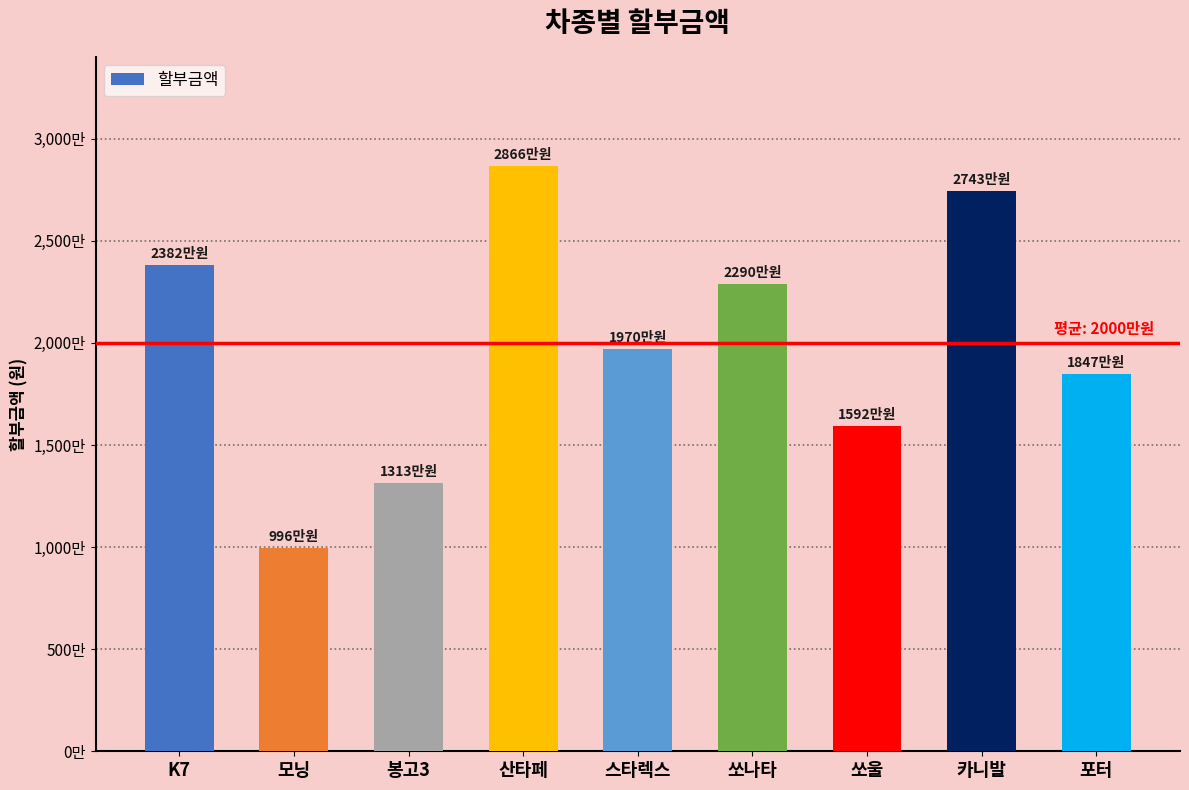

Rank the categories by value from lowest to highest.

모닝, 봉고3, 쏘울, 포터, 스타렉스, 쏘나타, K7, 카니발, 산타페